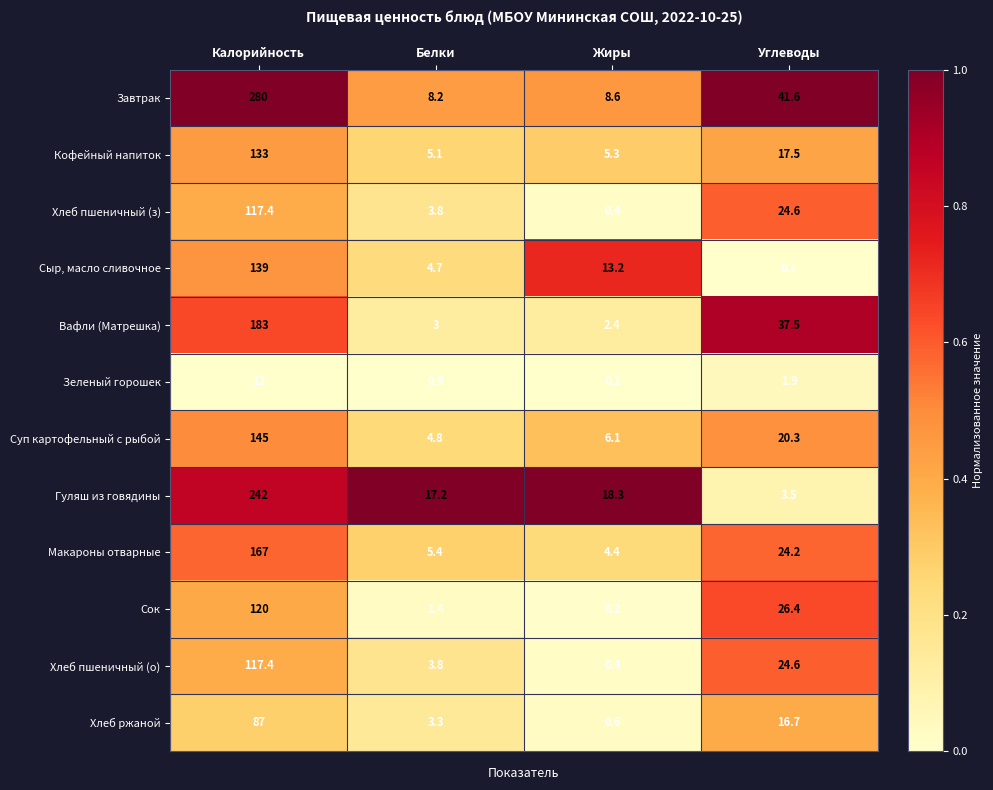

Which series changed the most between Калорийность and Жиры?

Завтрак